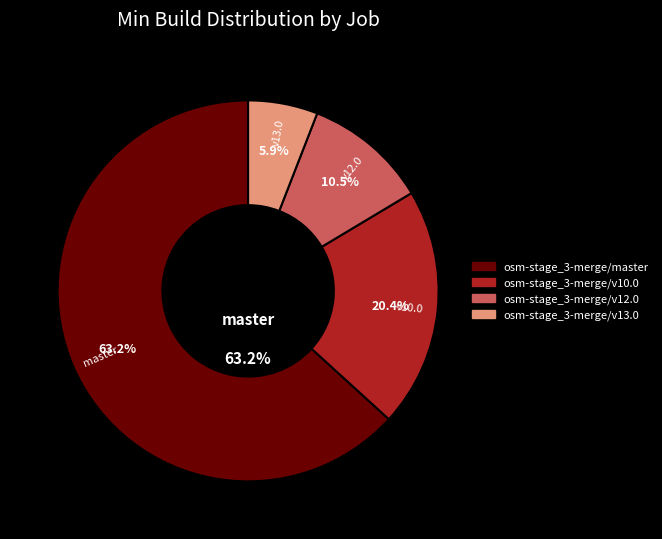

Is it true that osm-stage_3-merge/master is 48% of the pie?

False